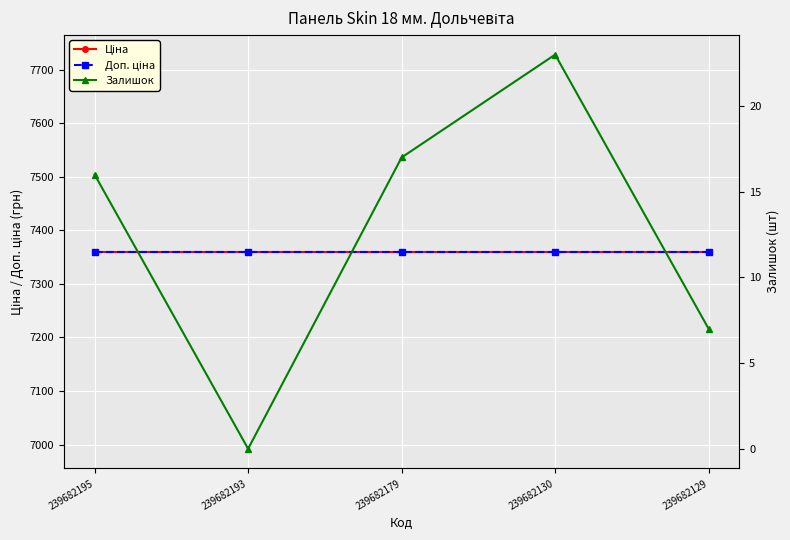

True or false: Ціна and Залишок cross at least once.

False